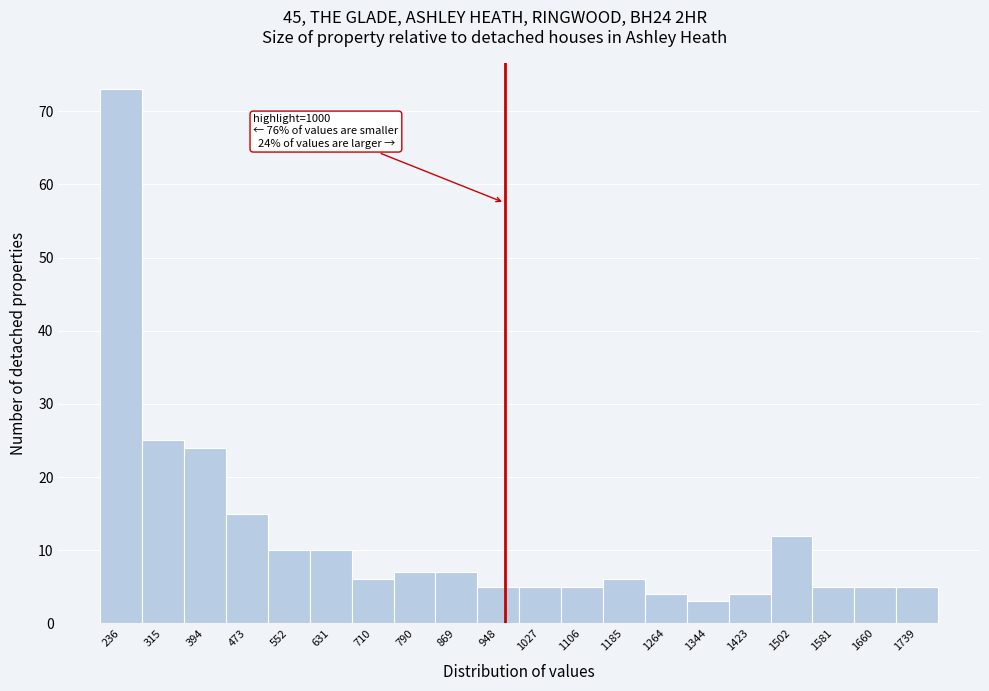

Reading right to left, list all the values displayed in this chart.

5	5	5	12	4	3	4	6	5	5	5	7	7	6	10	10	15	24	25	73